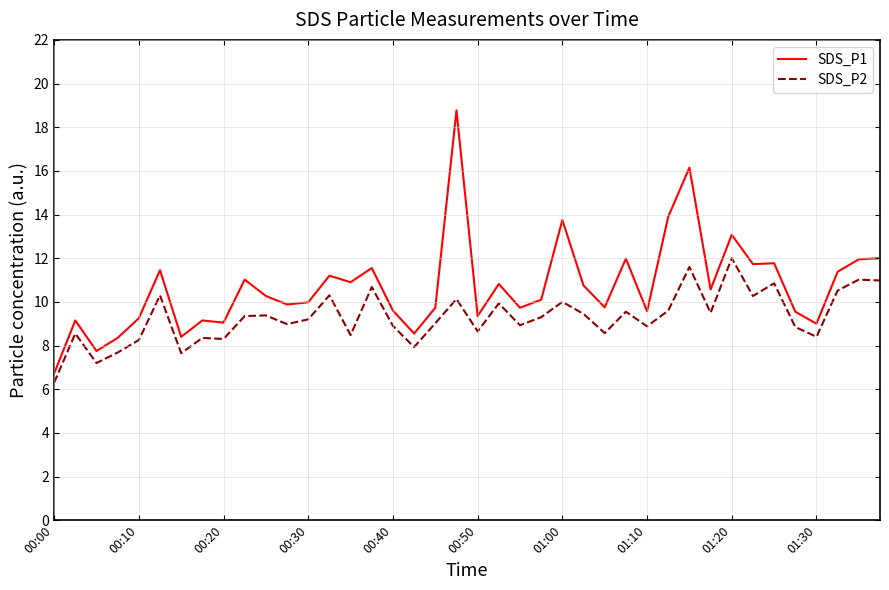

True or false: SDS_P1 and SDS_P2 cross at least once.

False